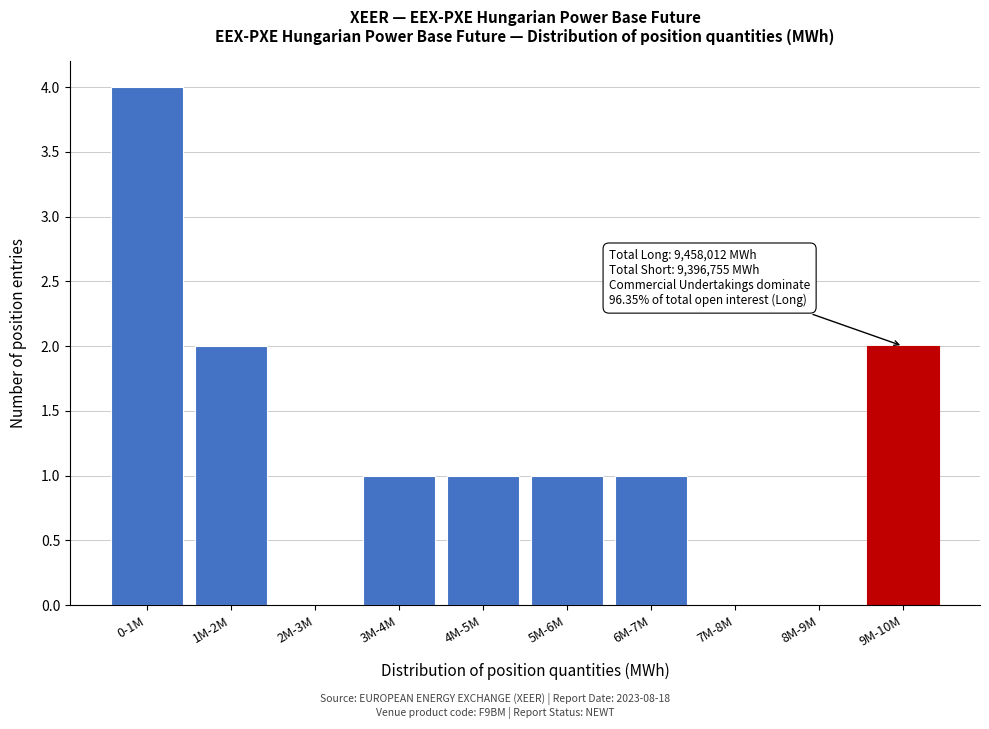

Reading right to left, list all the values displayed in this chart.

9M-10M=2	8M-9M=0	7M-8M=0	6M-7M=1	5M-6M=1	4M-5M=1	3M-4M=1	2M-3M=0	1M-2M=2	0-1M=4